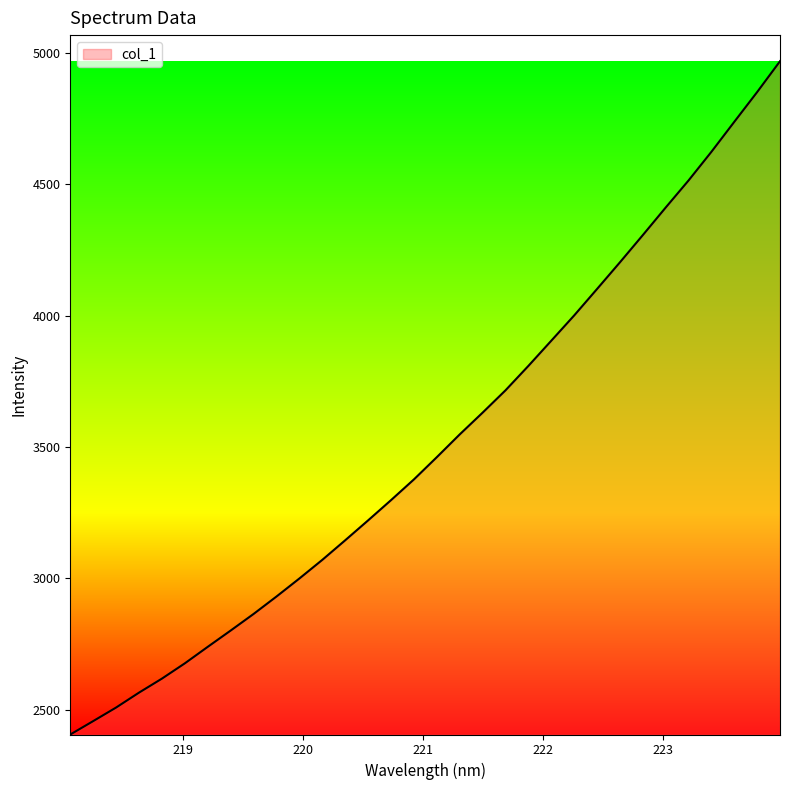

What is the difference between the maximum and minimum values?

2562.7